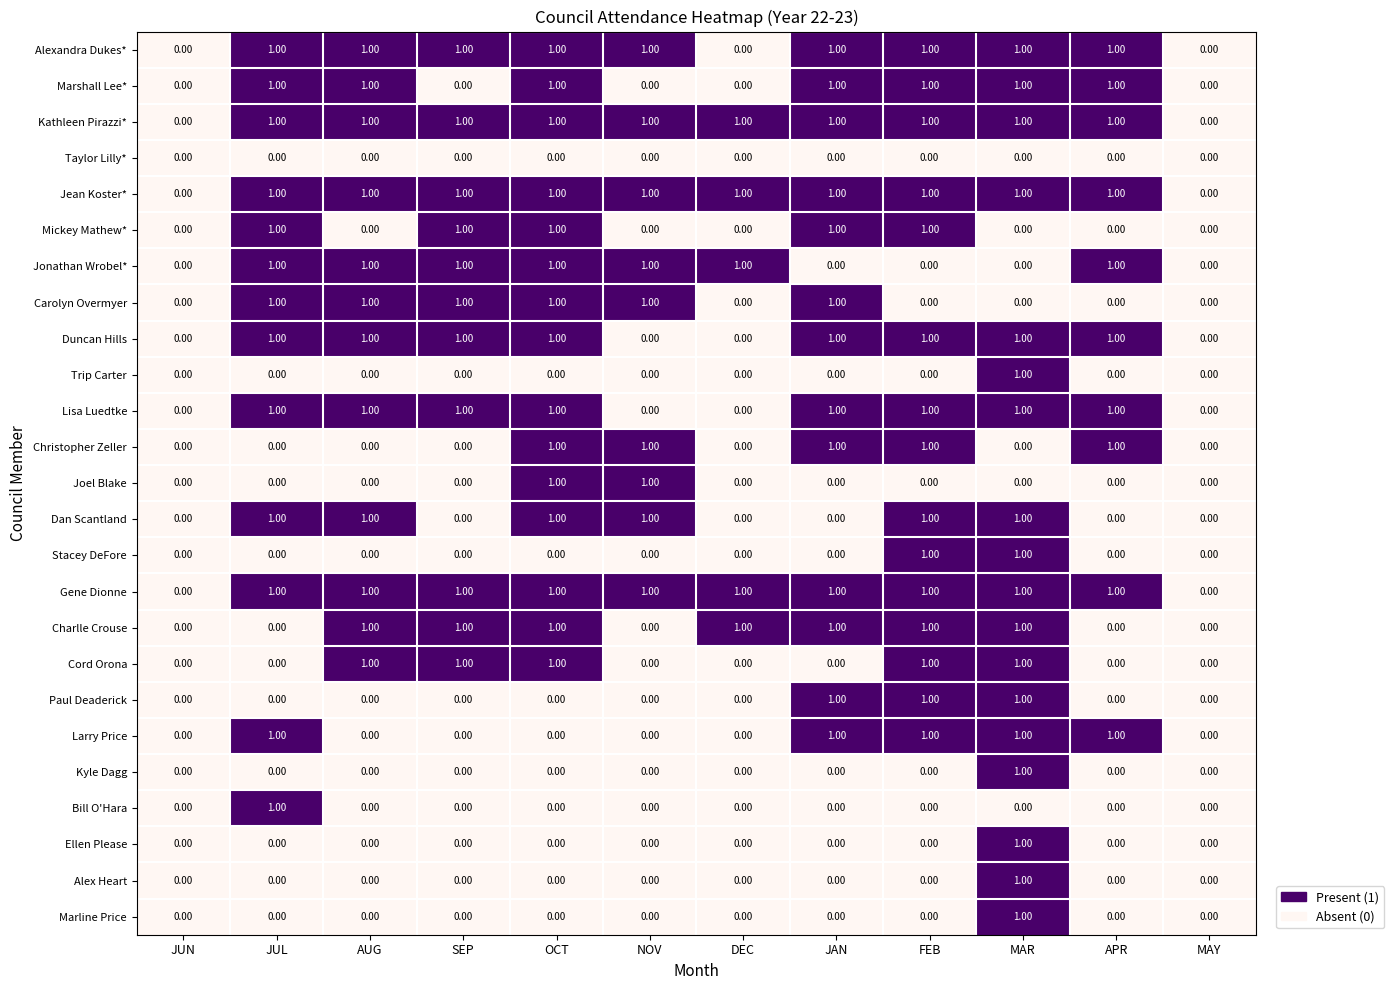

How many values in the Christopher Zeller series exceed 0?

5